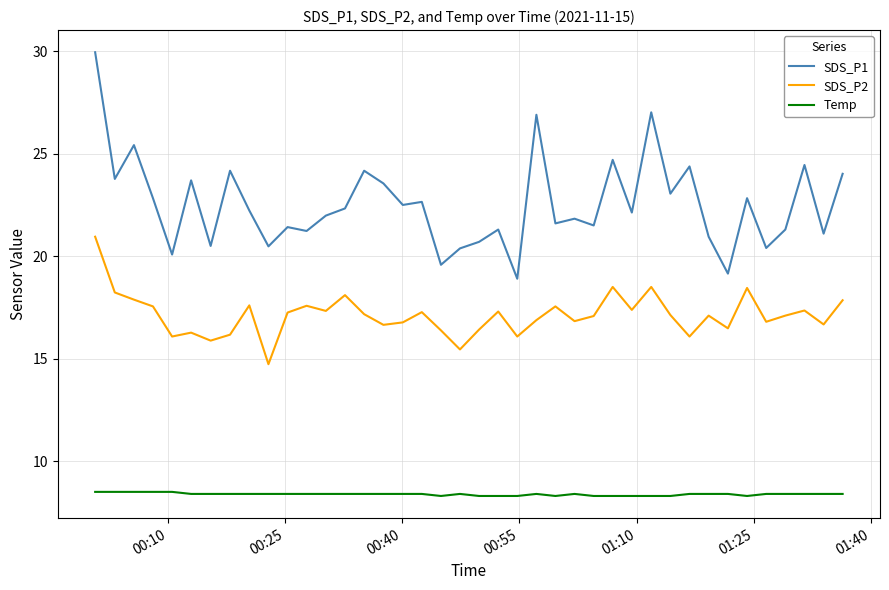

How many lines are shown in the chart?

3